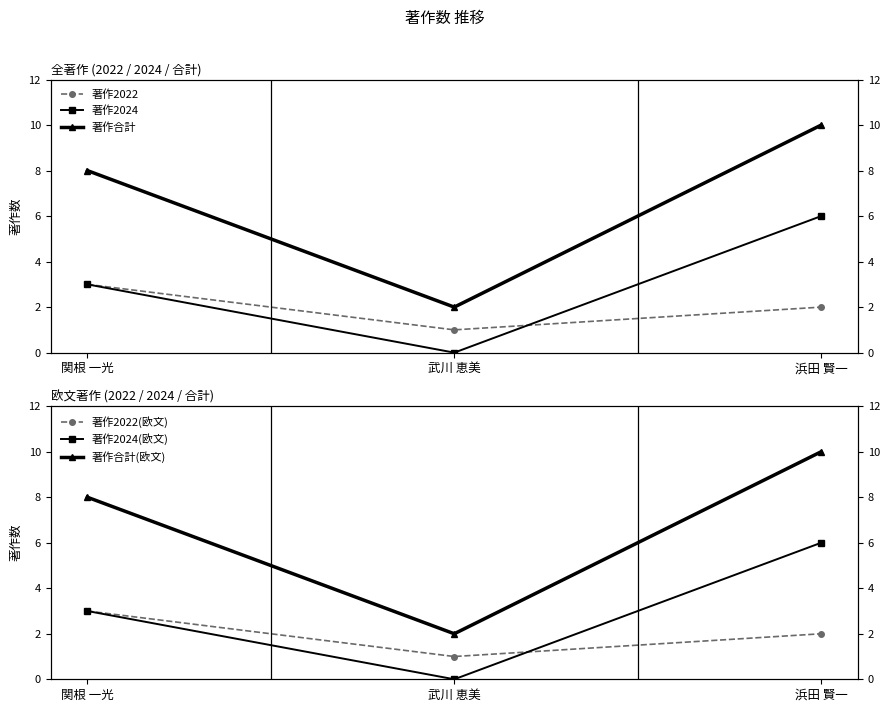

Which category has the lowest value in the 著作2022 series?

武川 恵美